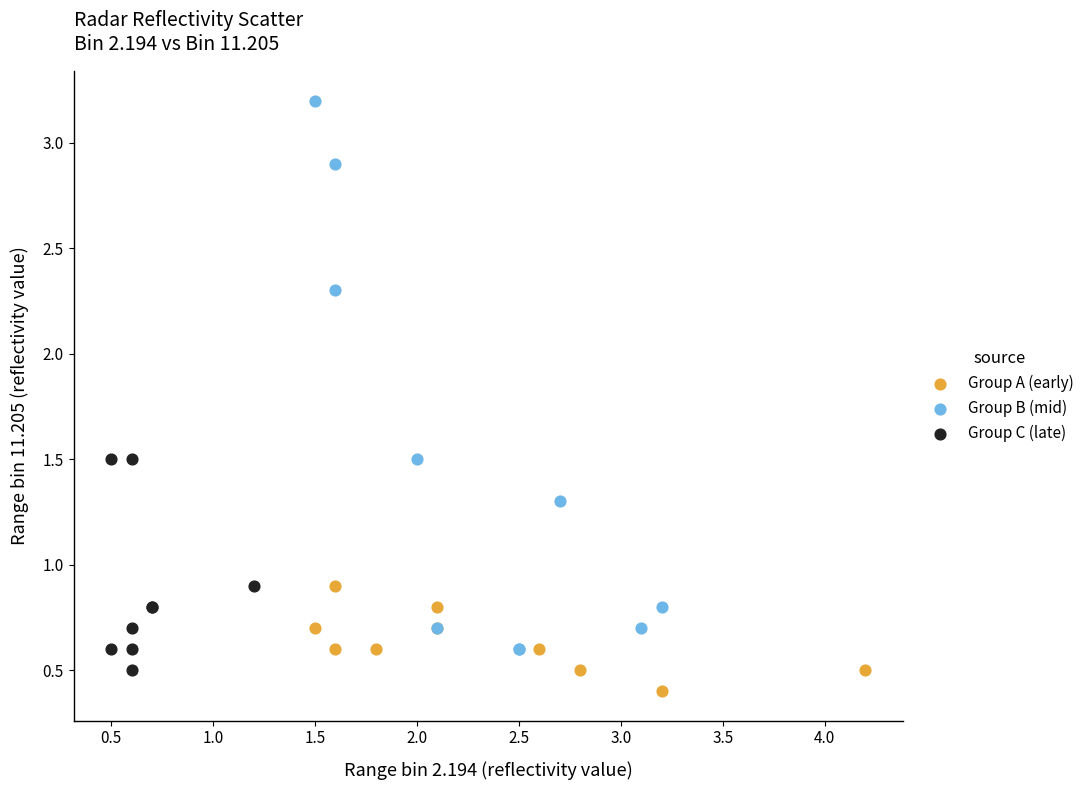

Which series has the largest Y range (max minus min)?

Group B (mid)